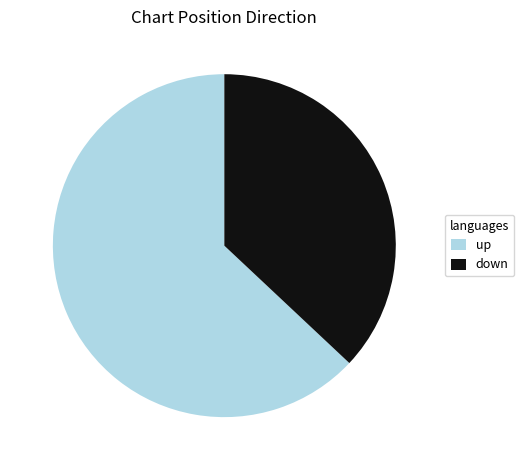

Count the number of slices in the pie.

2